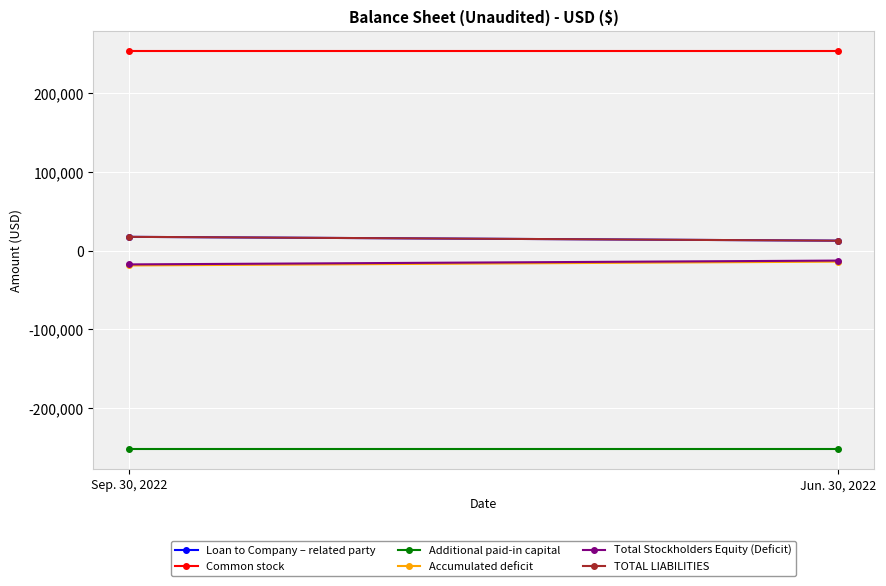

Reading left to right, transcribe all the data shown in this chart.

Loan to Company – related party: 17526	12657
Common stock: 253936	253936
Additional paid-in capital: -252601	-252601
Accumulated deficit: -18861	-13992
Total Stockholders Equity (Deficit): -17526	-12657
TOTAL LIABILITIES: 17526	12657